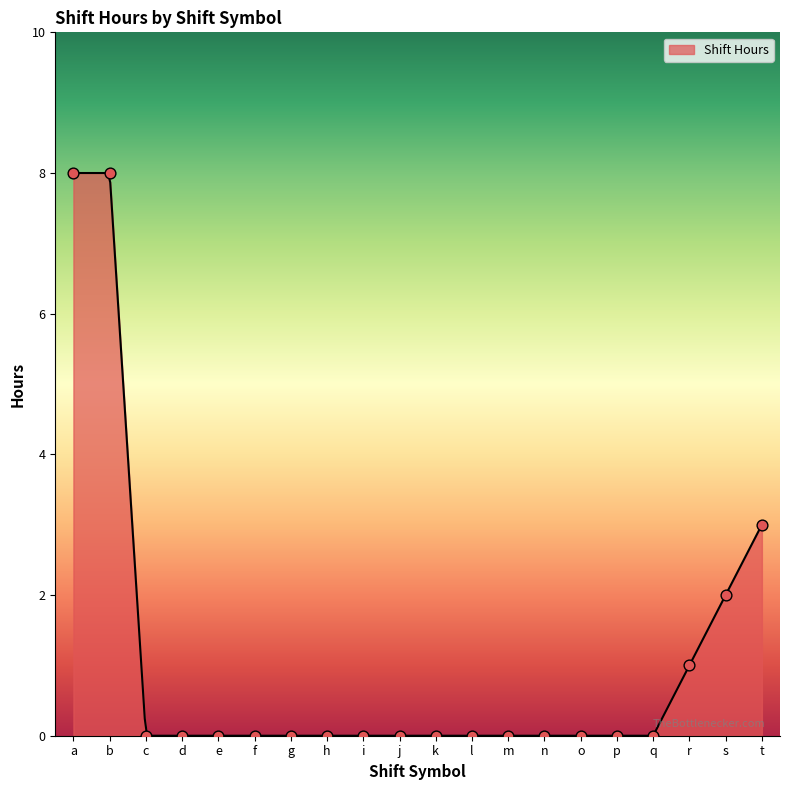

Between q and p, which is larger?

q